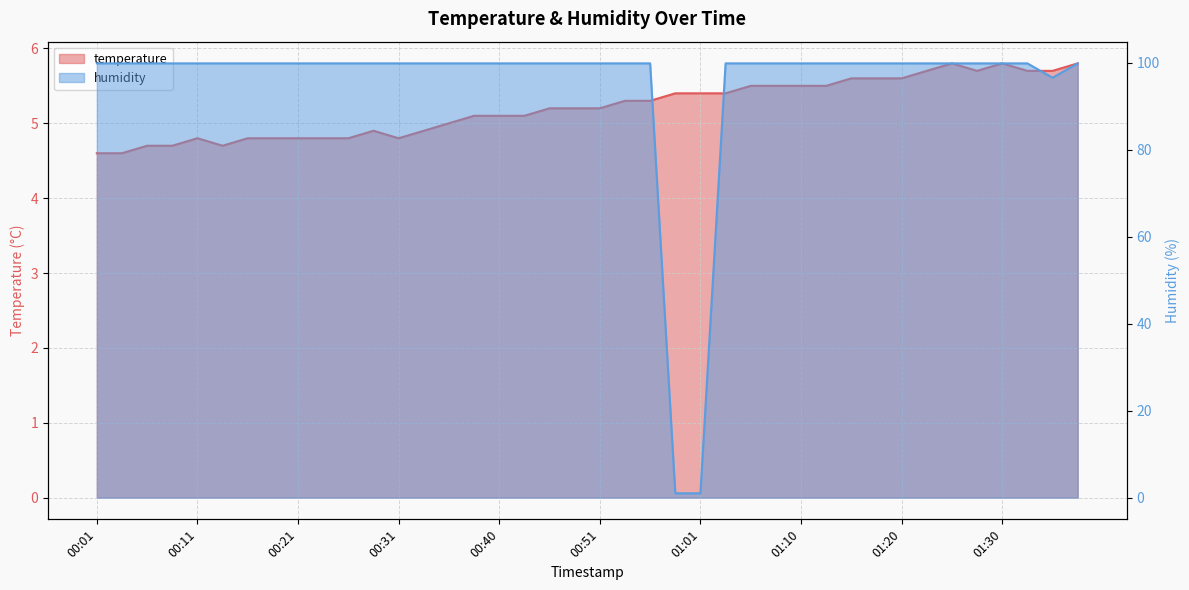

Which series has the widest spread of values?

humidity